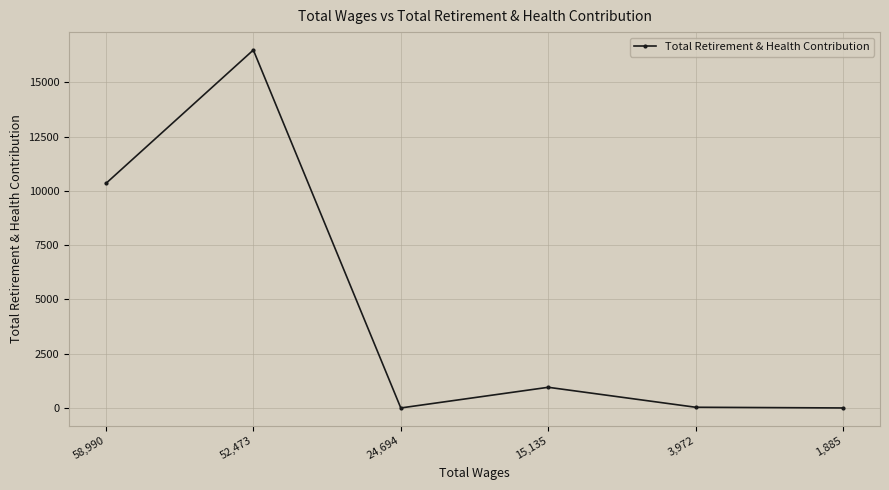

How many data points does each series have?

6